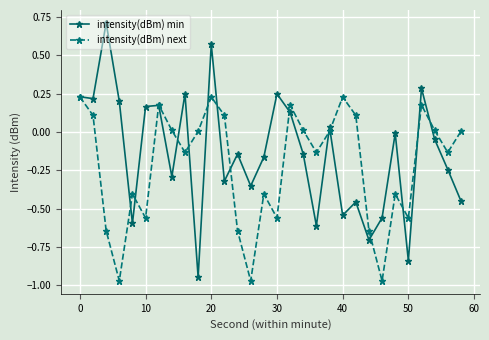

How many values in intensity(dBm) min are above zero?

12